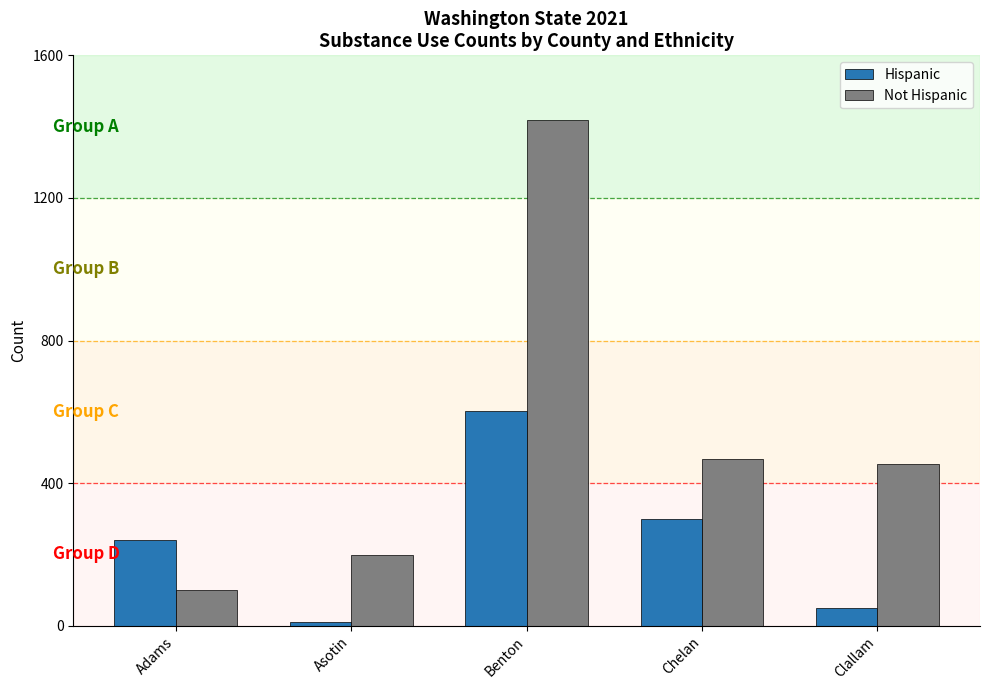

What is the difference between the second highest and second lowest values in the Hispanic series?

251